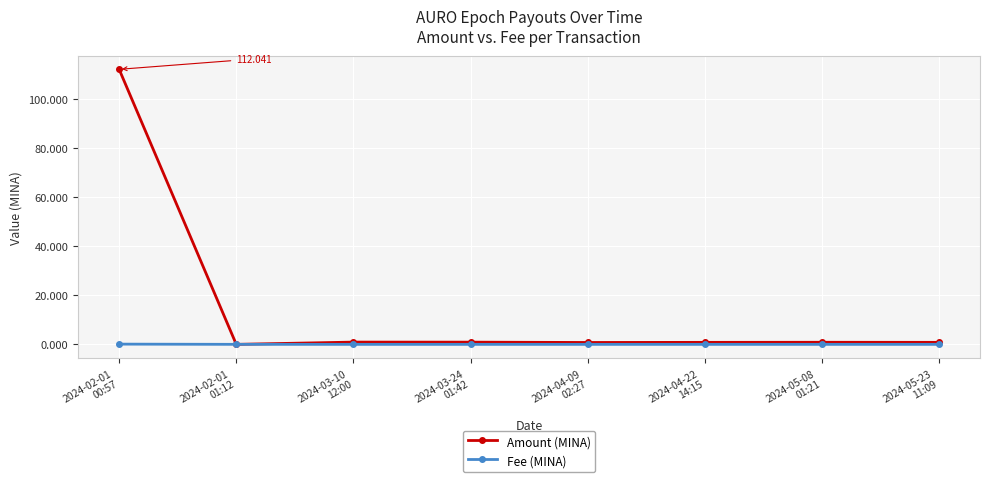

Rank the series by their maximum value, from lowest to highest.

Fee (MINA), Amount (MINA)